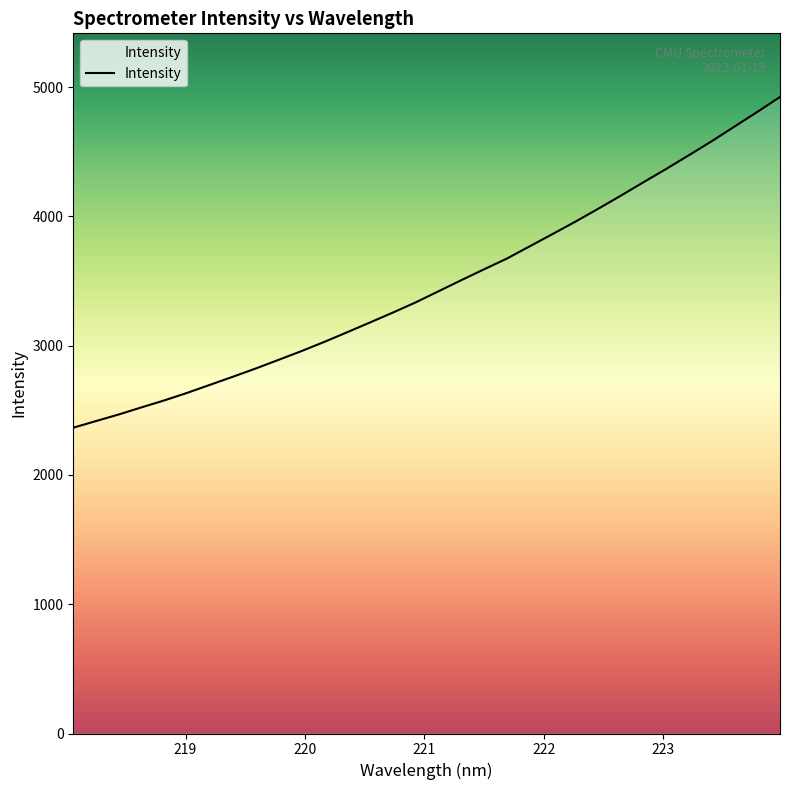

What is the minimum value shown in the chart?

2365.3